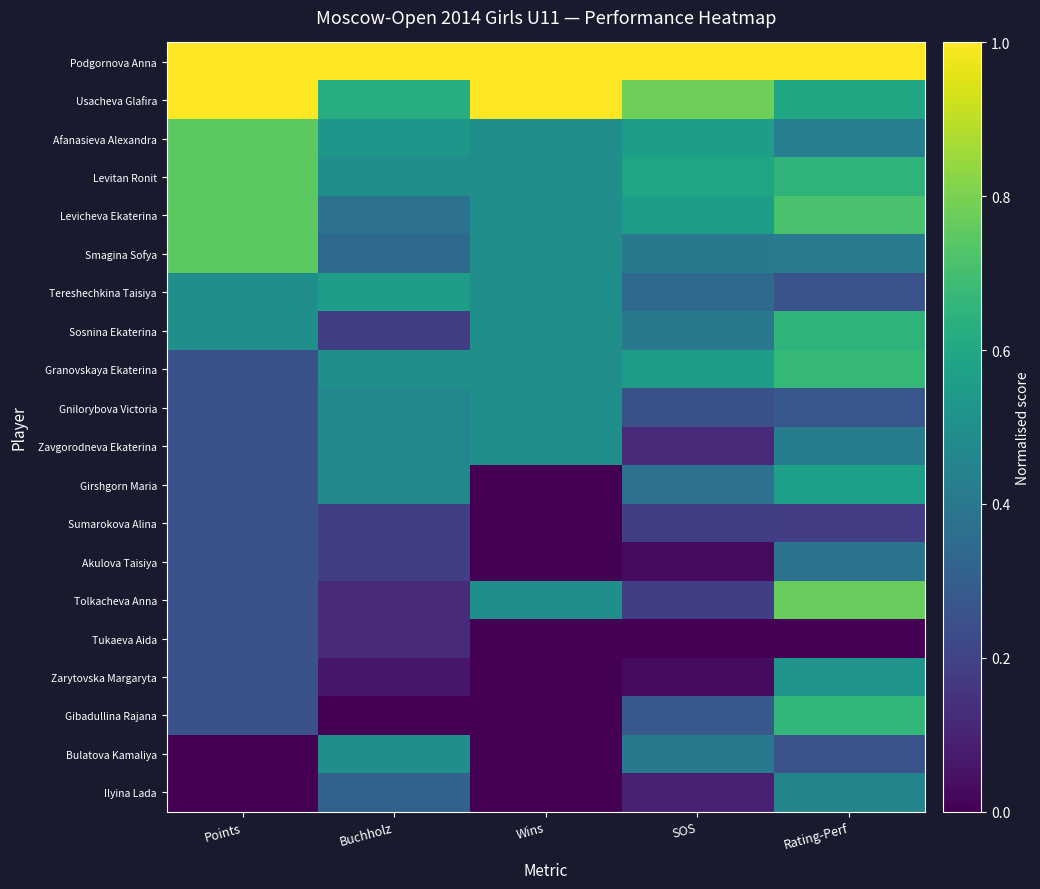

At how many categories does at least one series exceed 0?

5